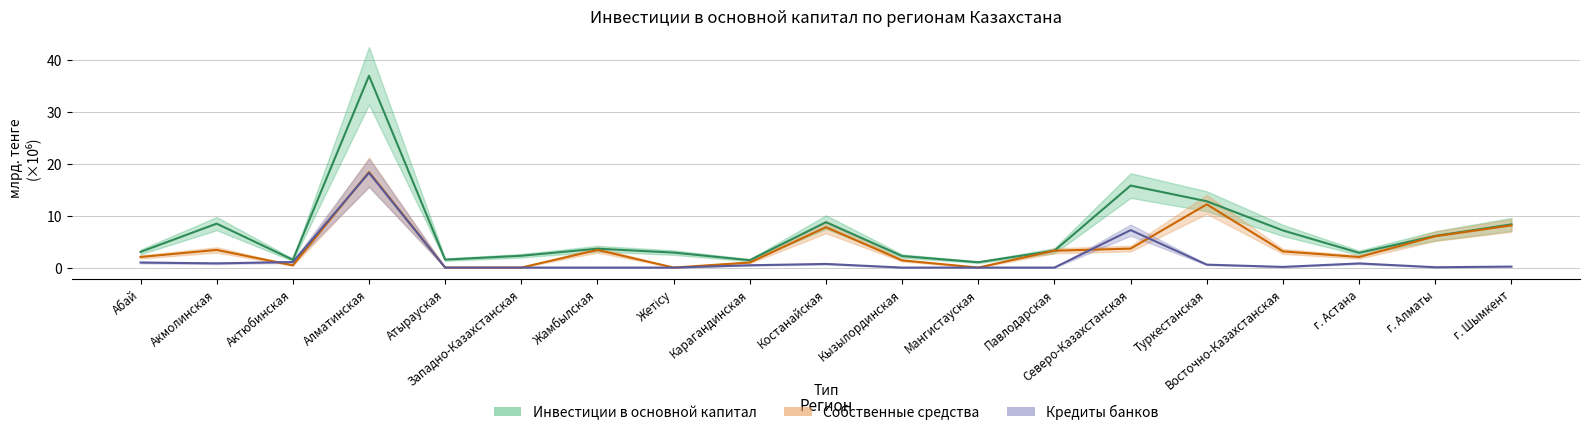

What is the value of the Собственные средства point at the 16th from the left?

3.1